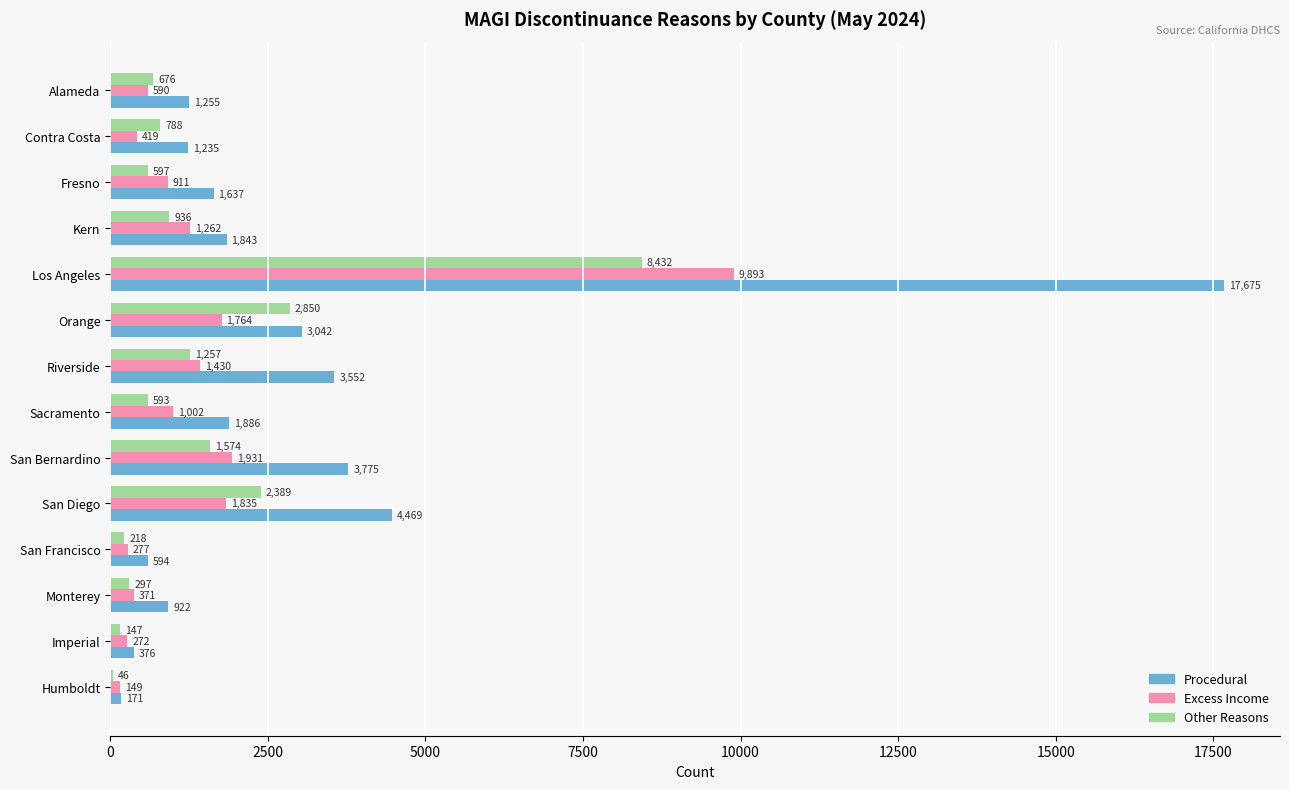

Which category has the highest value in the Excess Income series?

Los Angeles